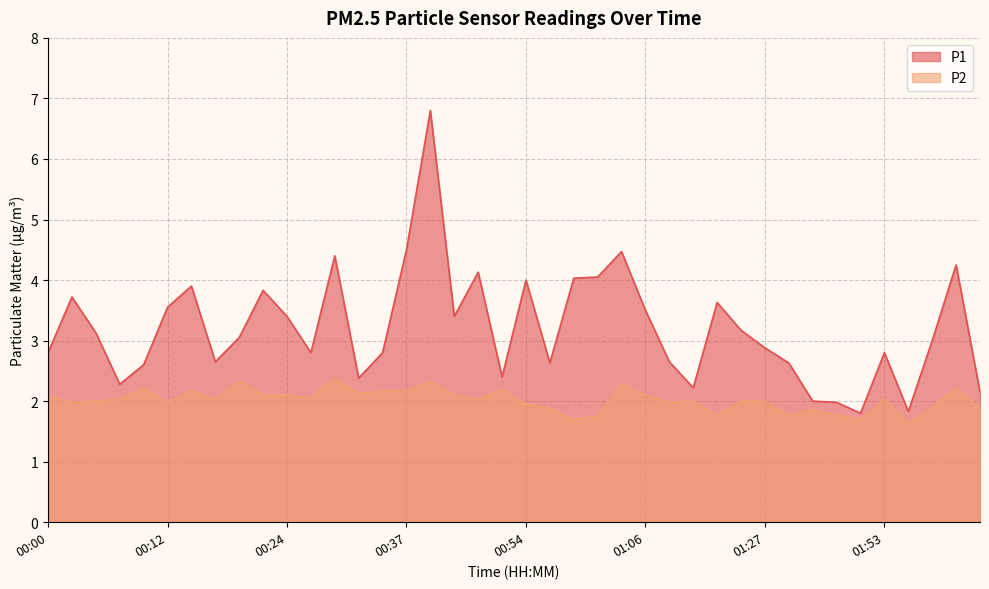

Rank the categories by P1 value from lowest to highest.

01:51, 01:55, 01:48, 01:46, 02:09, 01:11, 00:07, 00:32, 00:52, 00:10, 00:57, 01:43, 00:17, 01:09, 00:00, 00:27, 00:34, 01:53, 01:27, 02:01, 00:20, 00:05, 01:24, 00:24, 00:41, 01:06, 00:12, 01:14, 00:03, 00:22, 00:15, 00:54, 00:59, 01:02, 00:49, 02:06, 00:29, 01:04, 00:37, 00:39